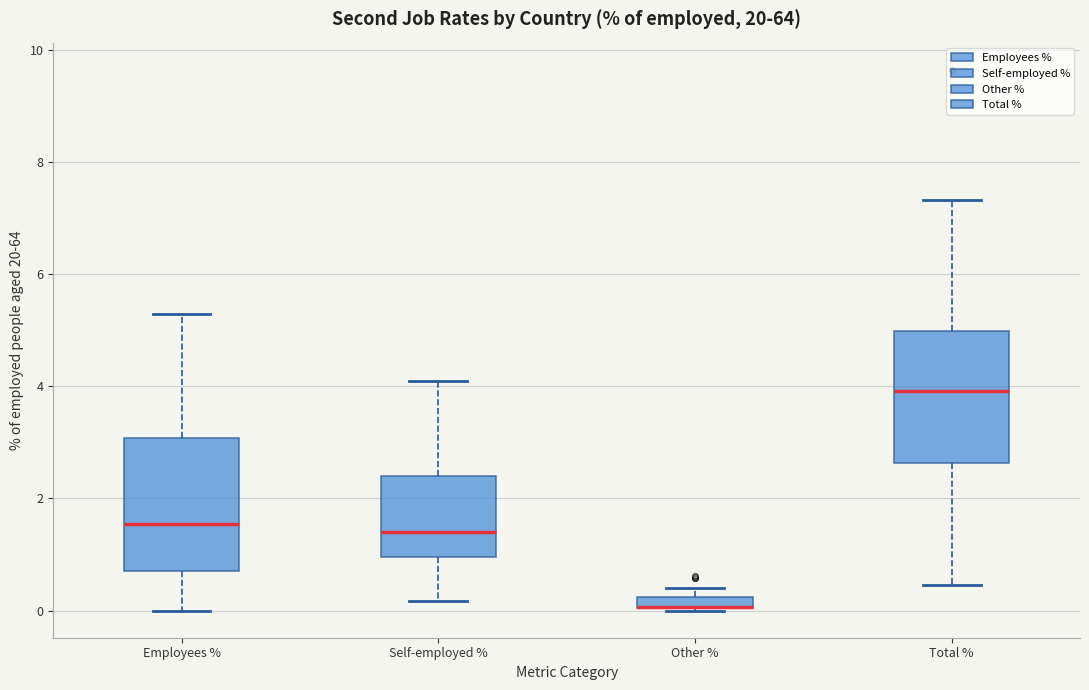

Where is the lower edge of the box for Self-employed % on the y-axis? The values are not printed on the chart, so give them approximately, as read against the axis.

1.0